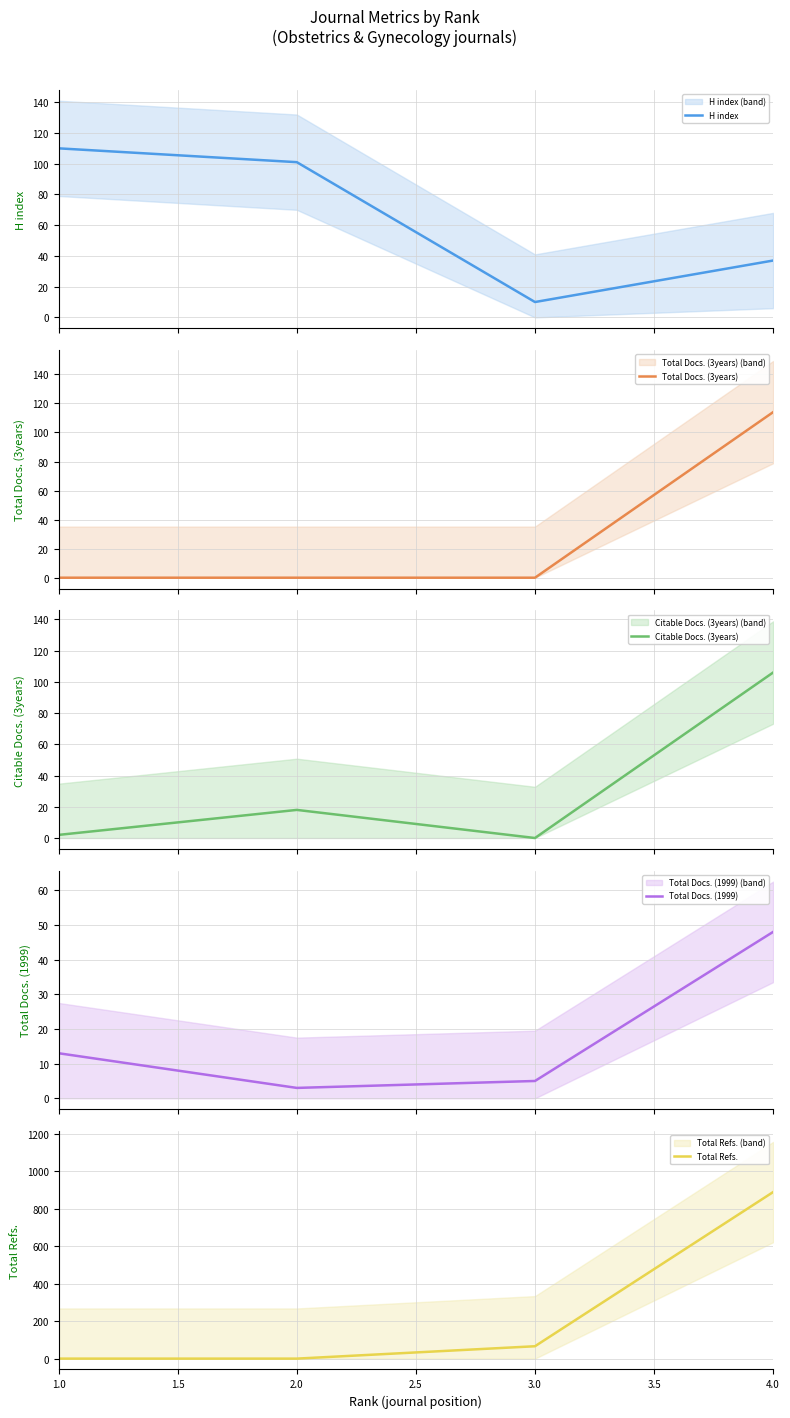

True or false: H index has more than 2 interior local peaks.

False